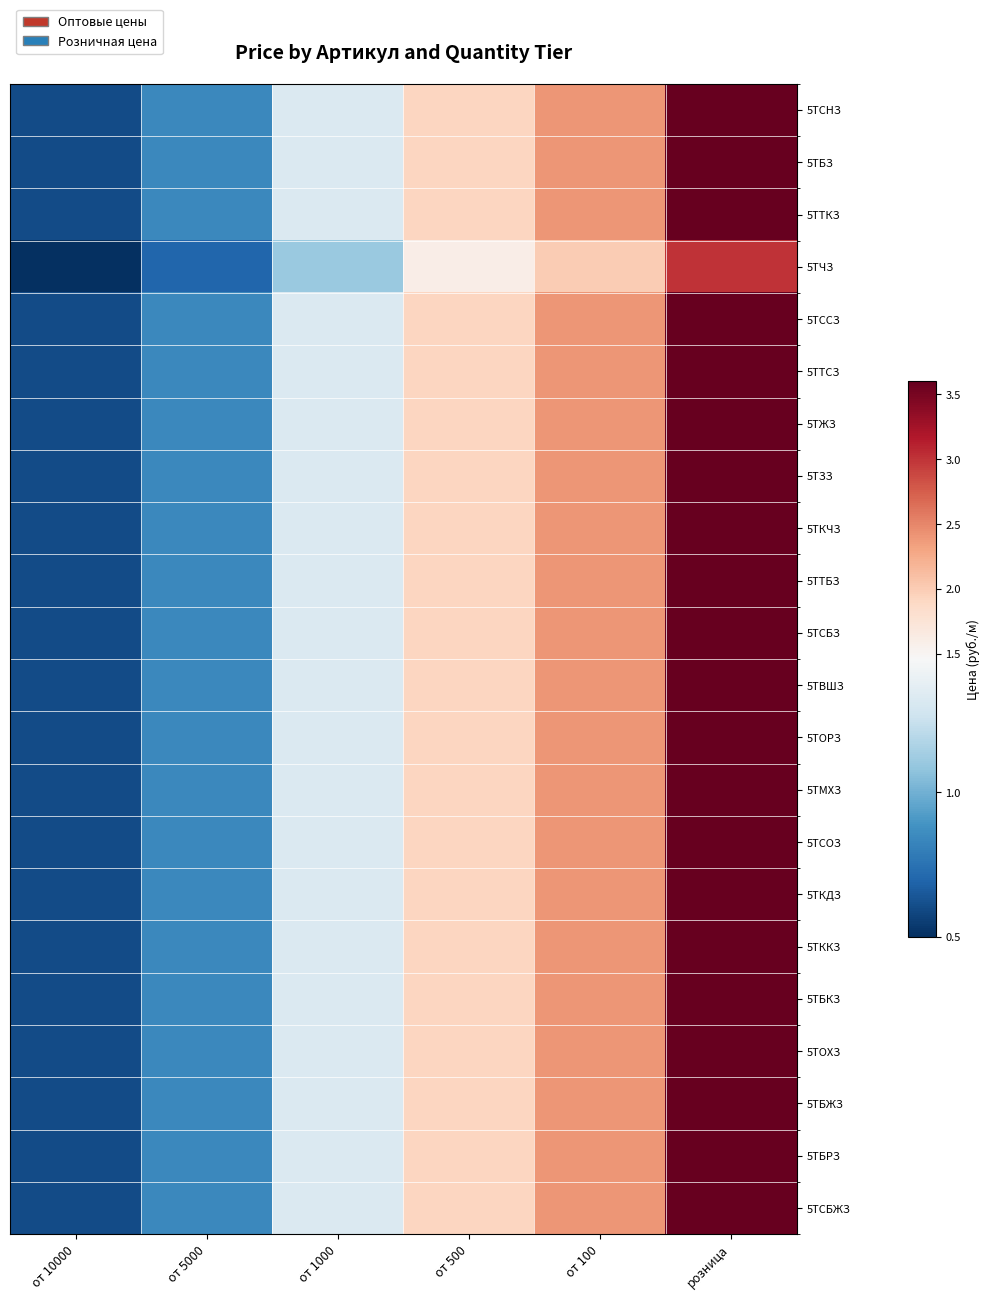

Rank the series at от 500 from lowest to highest value.

5ТЧЗ, 5ТСНЗ, 5ТБЗ, 5ТТКЗ, 5ТССЗ, 5ТТСЗ, 5ТЖЗ, 5ТЗЗ, 5ТКЧЗ, 5ТТБЗ, 5ТСБЗ, 5ТВШЗ, 5ТОРЗ, 5ТМХЗ, 5ТСОЗ, 5ТКДЗ, 5ТККЗ, 5ТБКЗ, 5ТОХЗ, 5ТБЖЗ, 5ТБРЗ, 5ТСБЖЗ